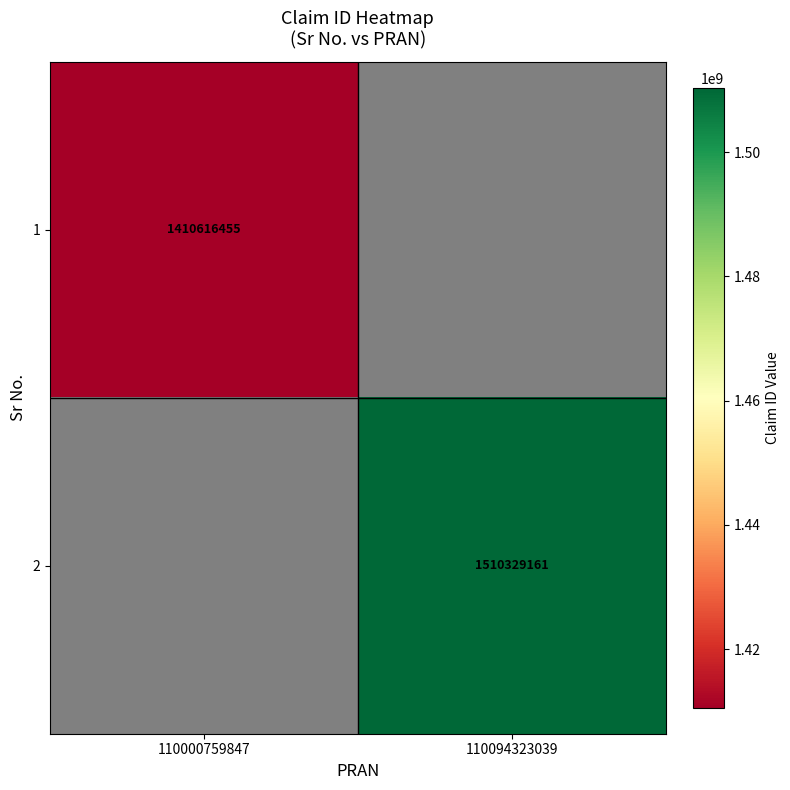

Count the number of data series in this chart.

2